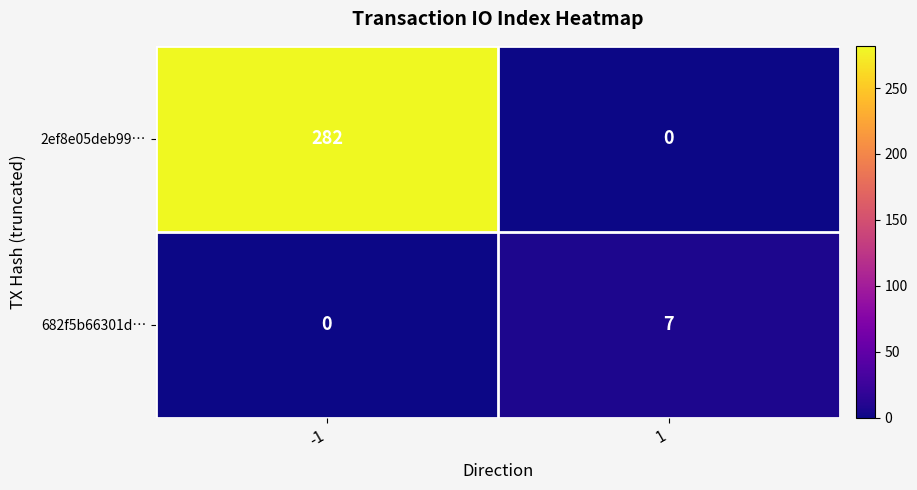

What is the sum of the 682f5b66301d… values at 1 and -1?

7